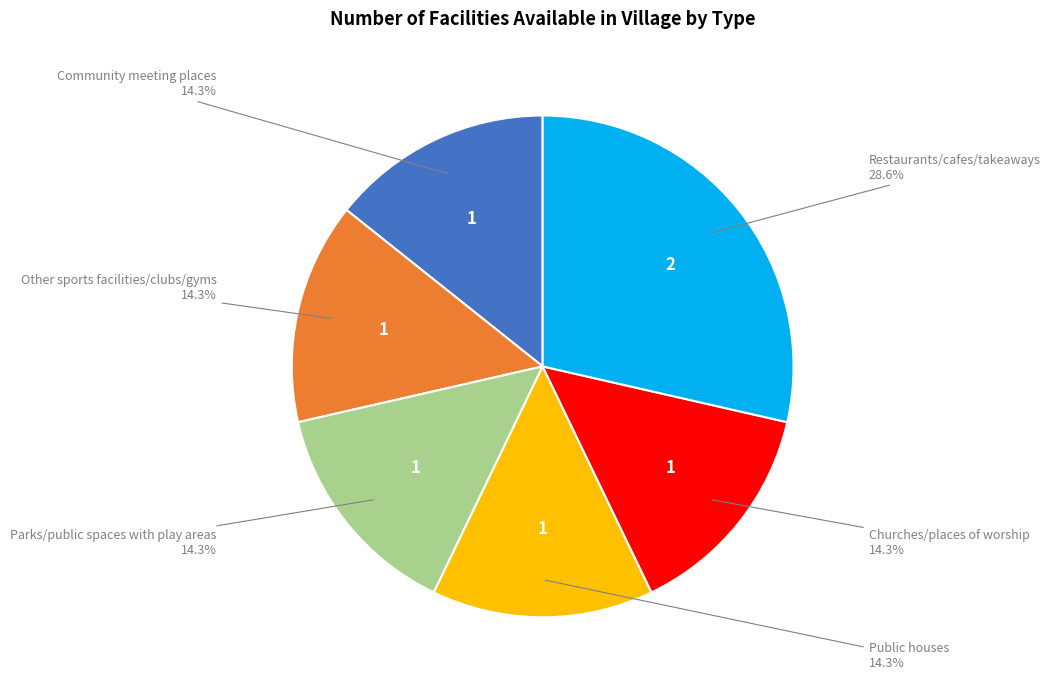

Approximately how many times larger is the value at Parks/public spaces with play areas compared to Churches/places of worship?

1.0